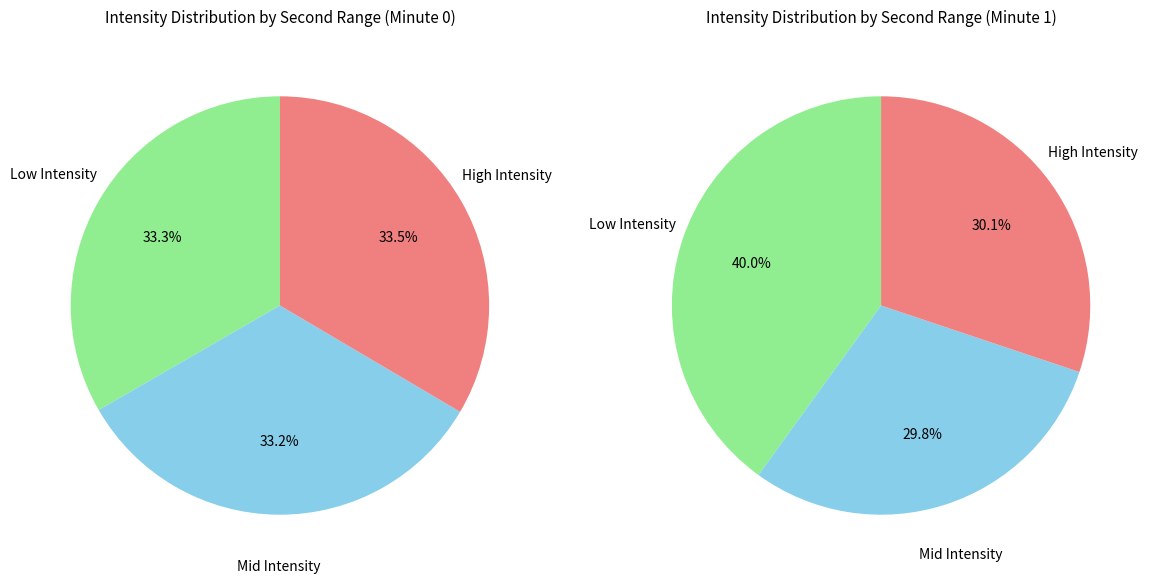

Does 42 represent more than half of the total?

No